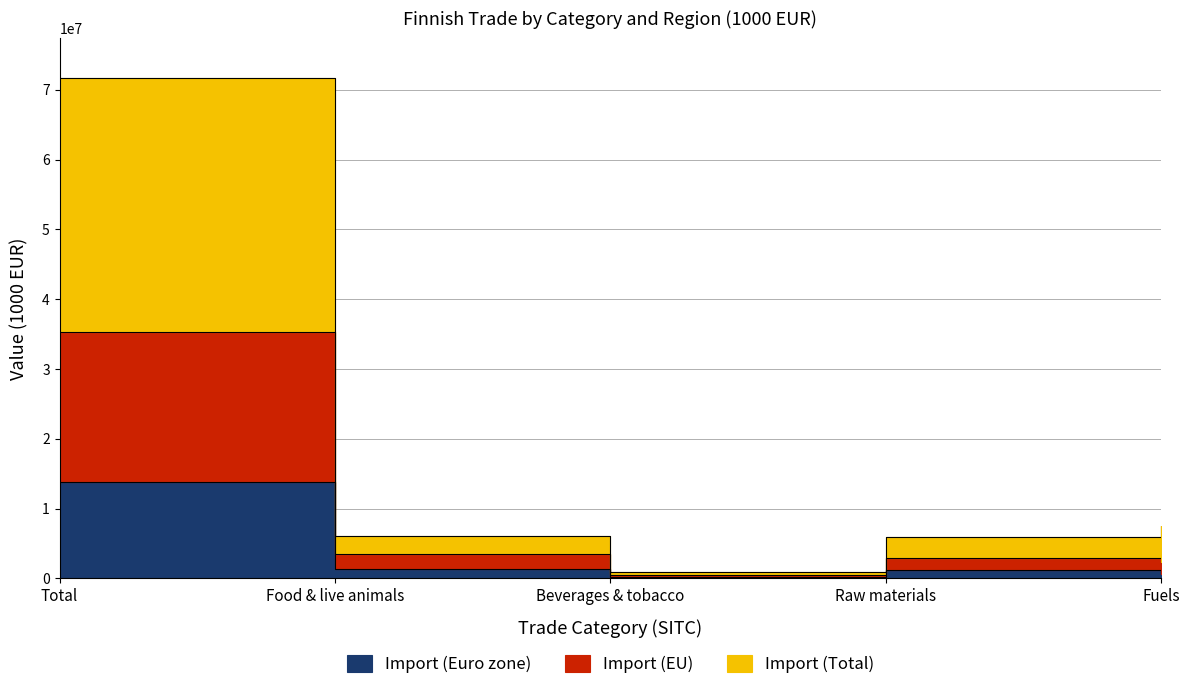

What is the sum of the Import (Total) values at Fuels and Raw materials?

13472818